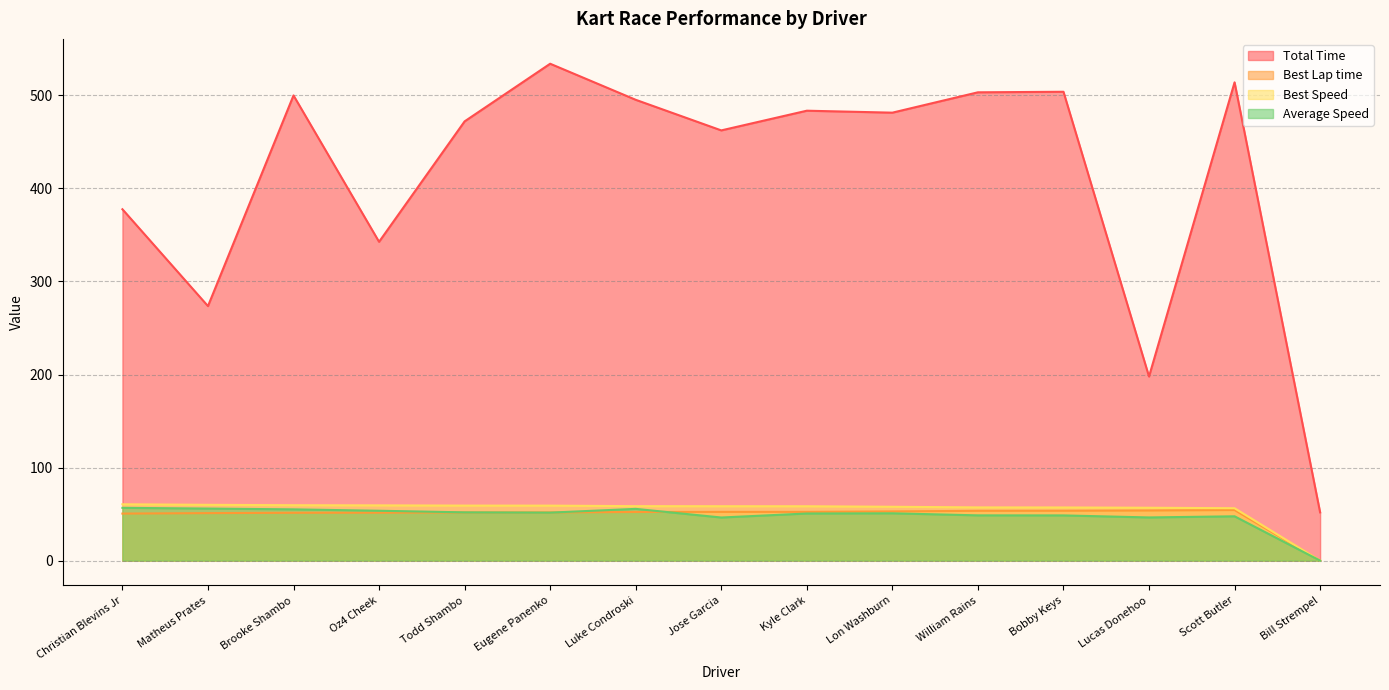

At which category is the sum across all series the highest?

Eugene Panenko